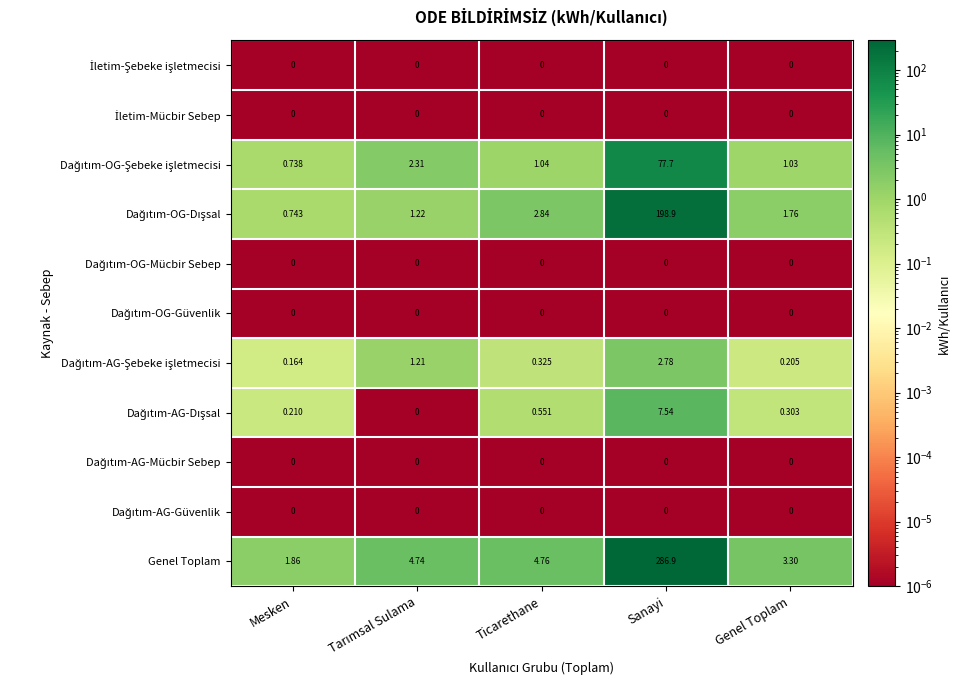

How many distinct data groups are displayed?

11